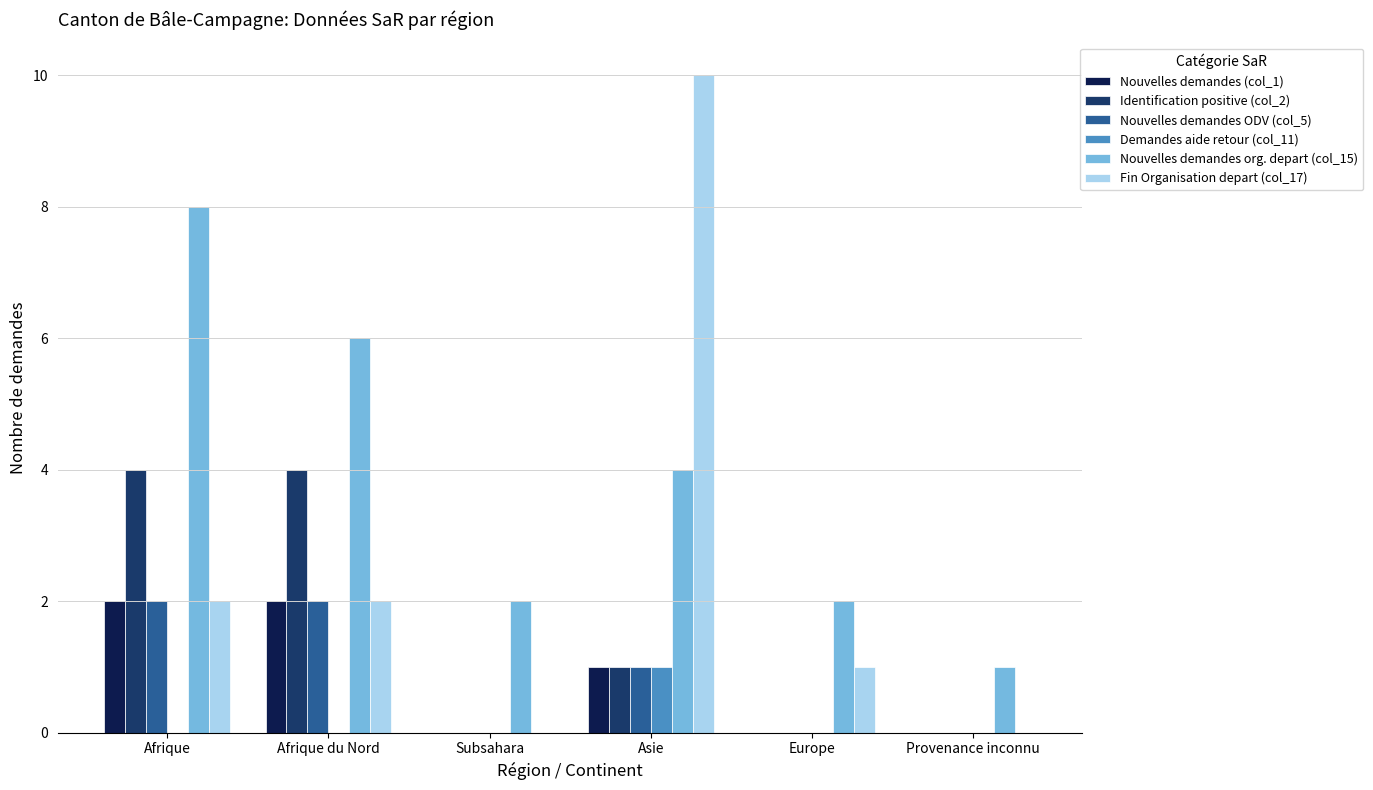

Which label corresponds to the largest value in the chart?

Asie